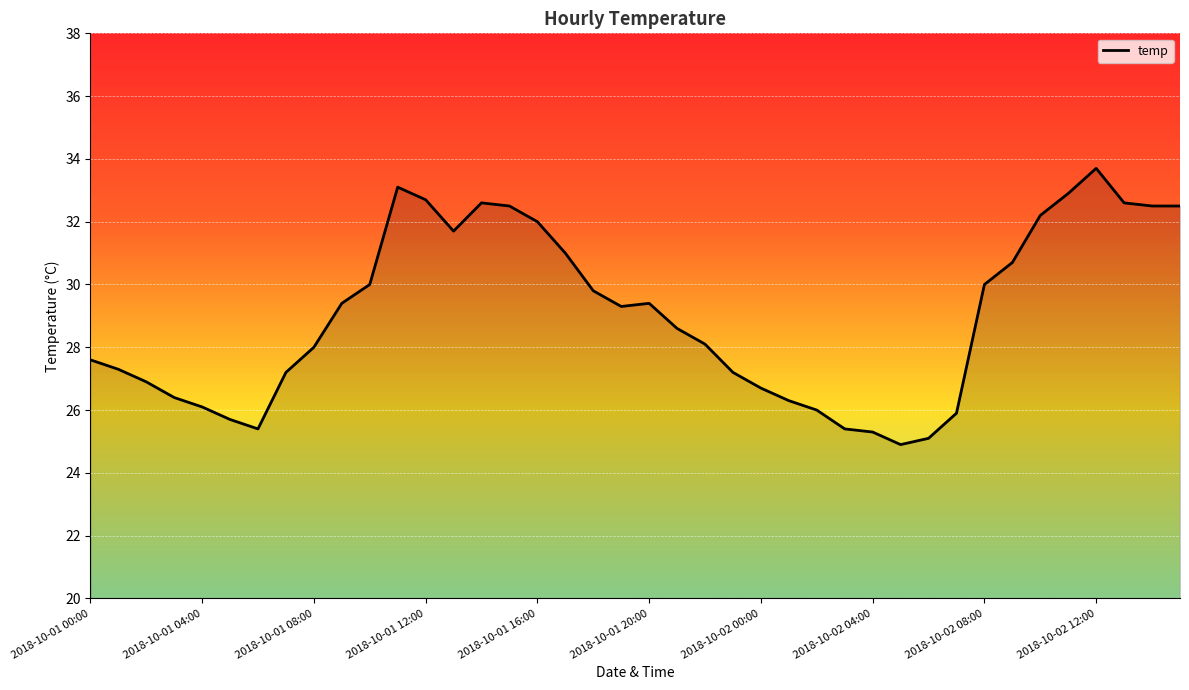

What is the maximum value shown in the chart?

33.7